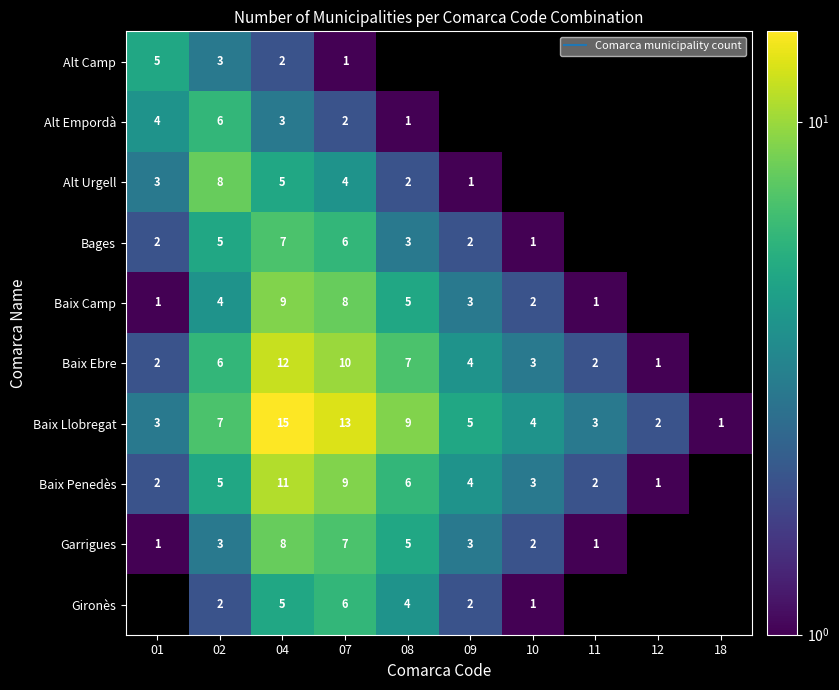

Count the number of categories in the chart.

10